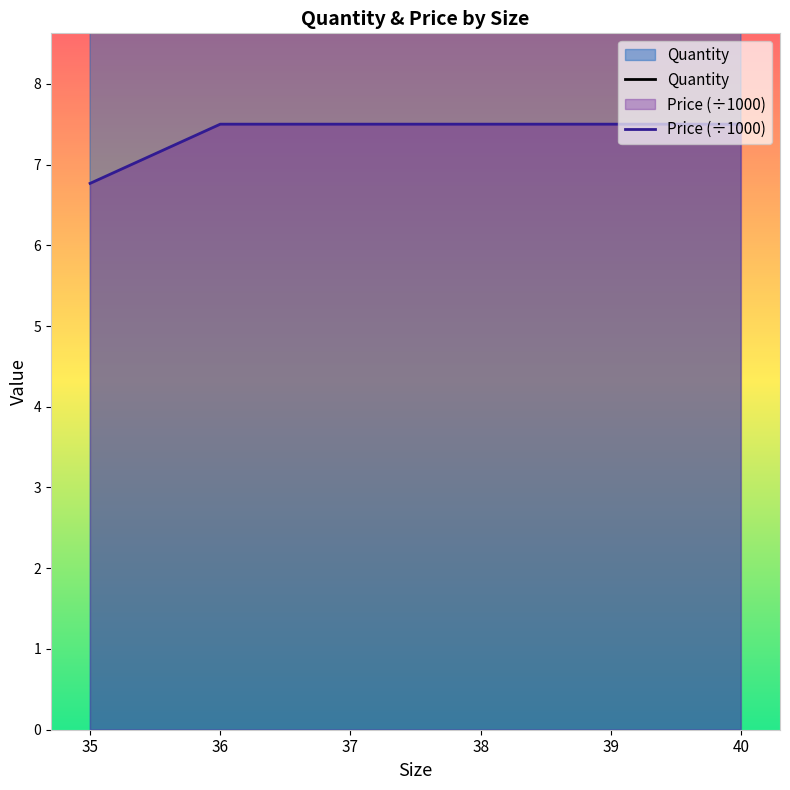

Read the Price (÷1000) value at 35.

6.8